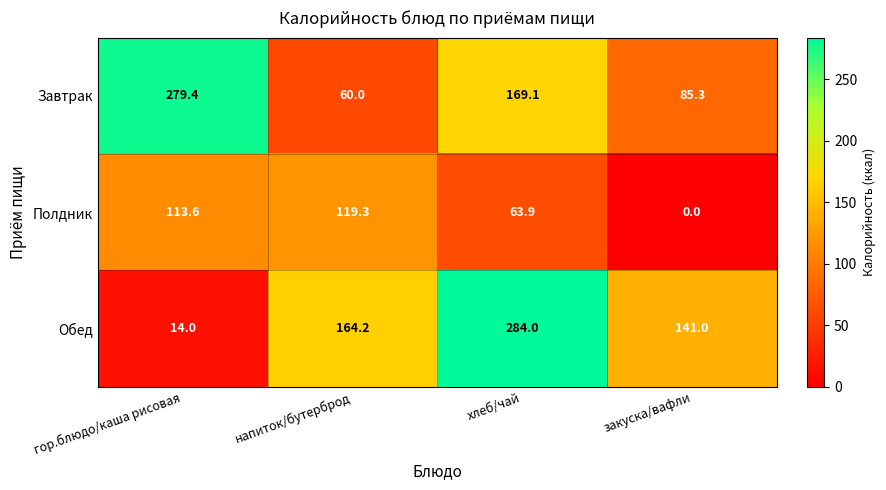

List the series in order of their peak value, highest first.

Обед, Завтрак, Полдник